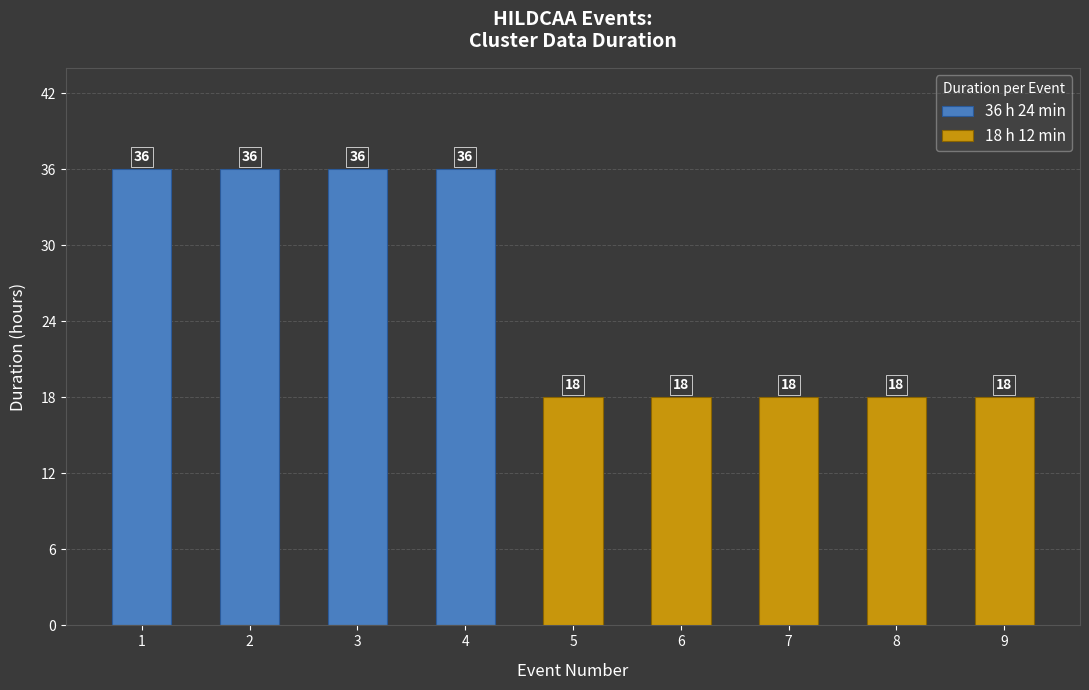

Which label corresponds to the smallest value in the chart?

5